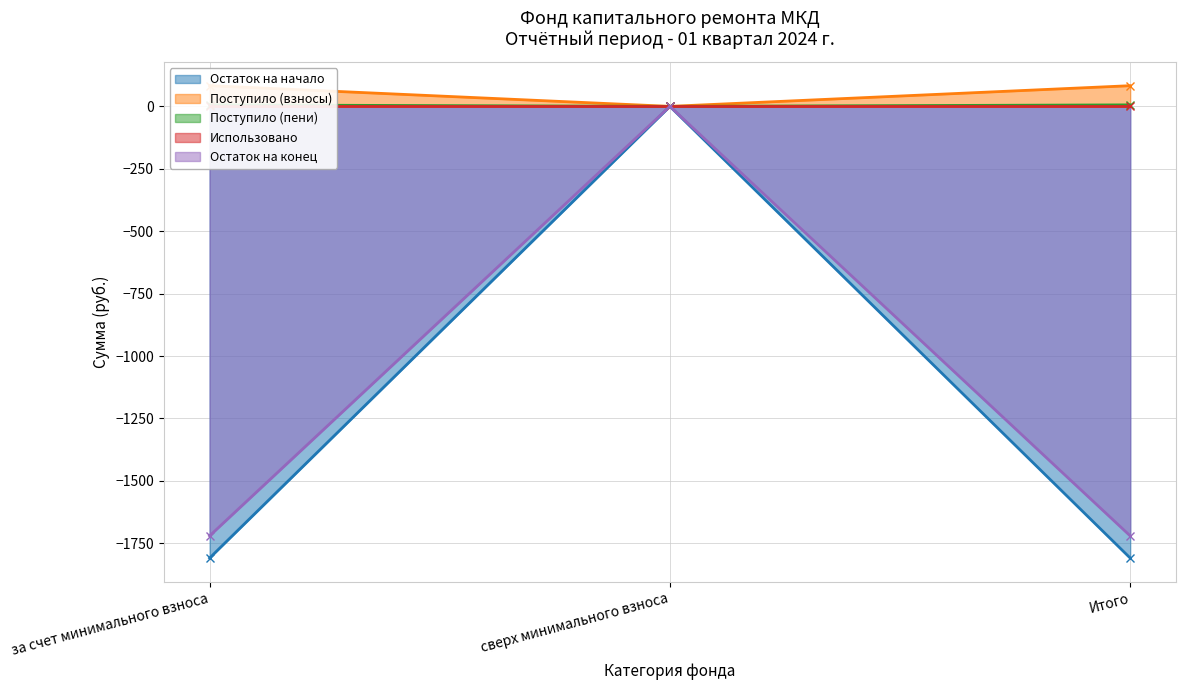

Between Итого and сверх минимального взноса, which is larger?

сверх минимального взноса